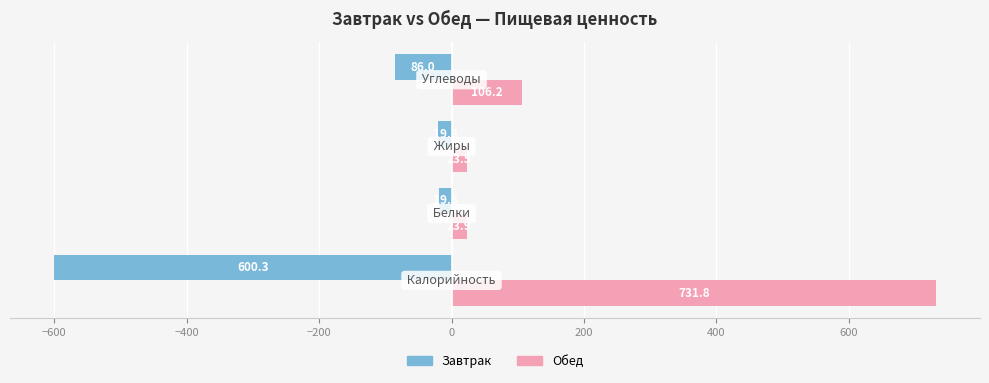

What is the average value of the Завтрак series?

-181.4